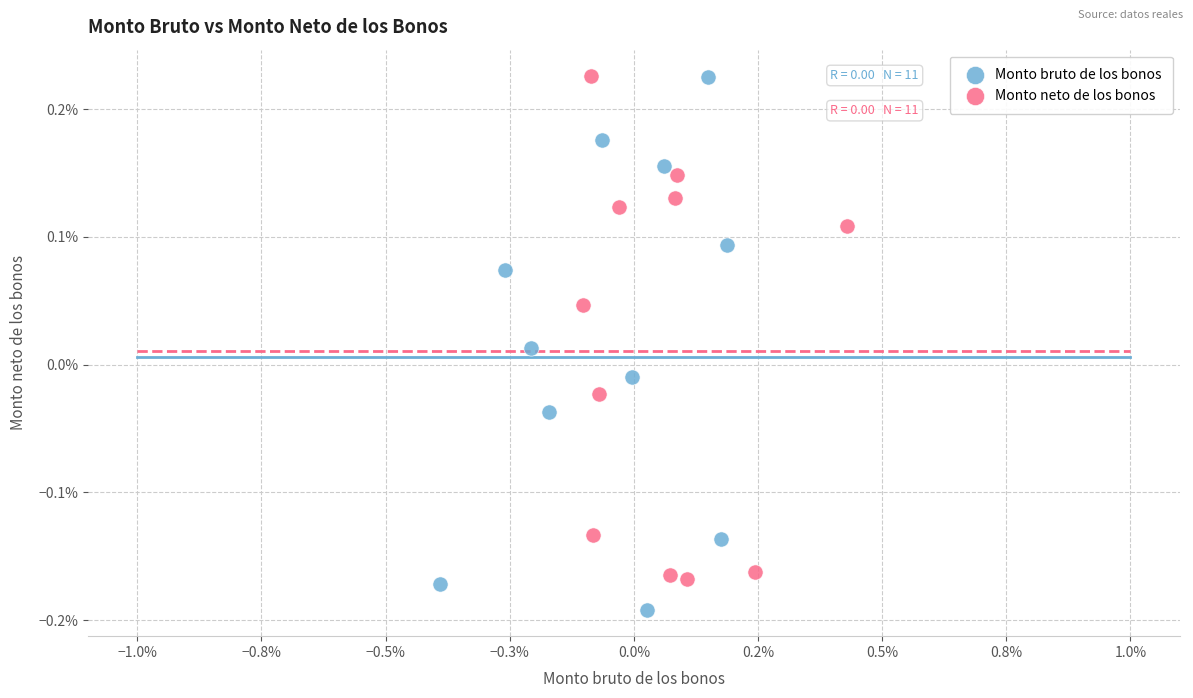

What are all the series names shown in the legend?

Monto bruto de los bonos, Monto neto de los bonos